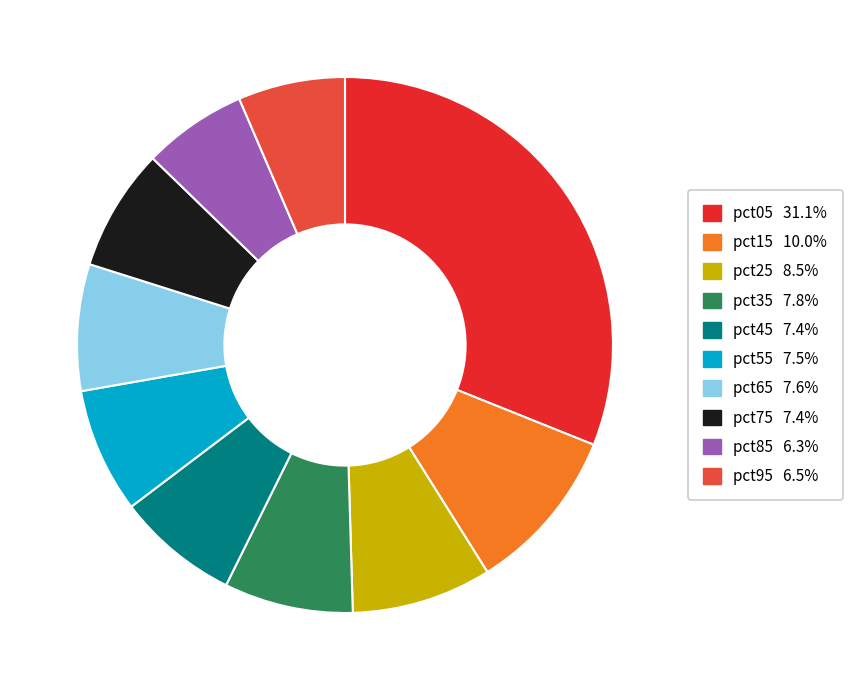

Is it true that pct25 is 18% of the pie?

False